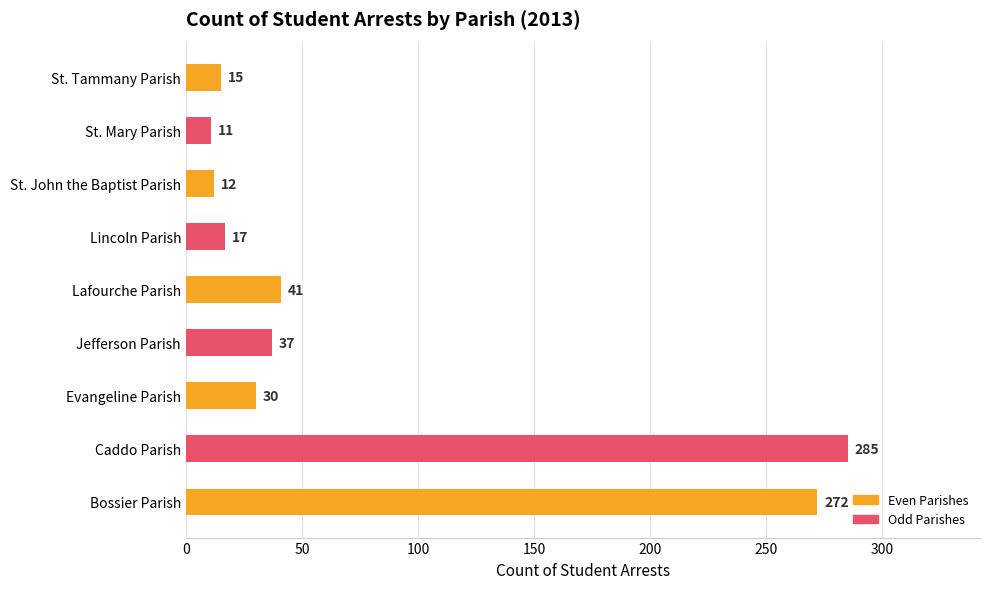

At which category is the sum across all series the highest?

Caddo Parish